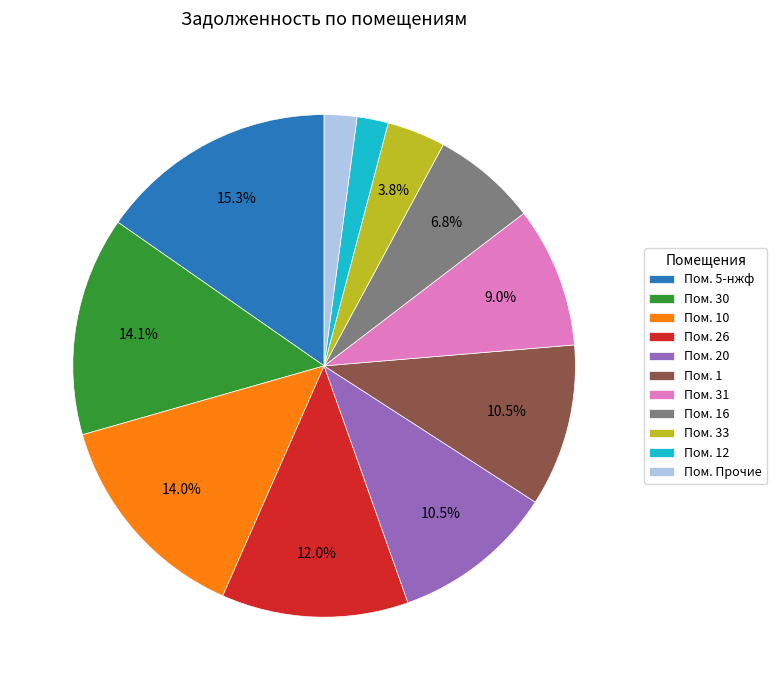

To the nearest percent, what is the difference between the largest and smallest slice percentages?

13%